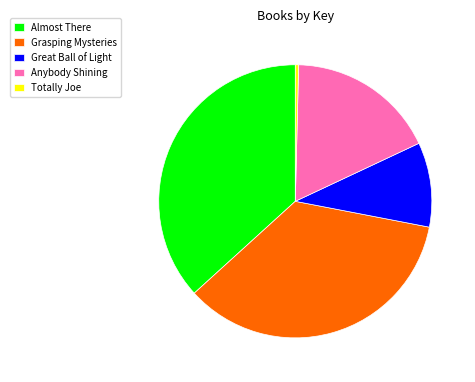

How many segments does this pie chart have?

5